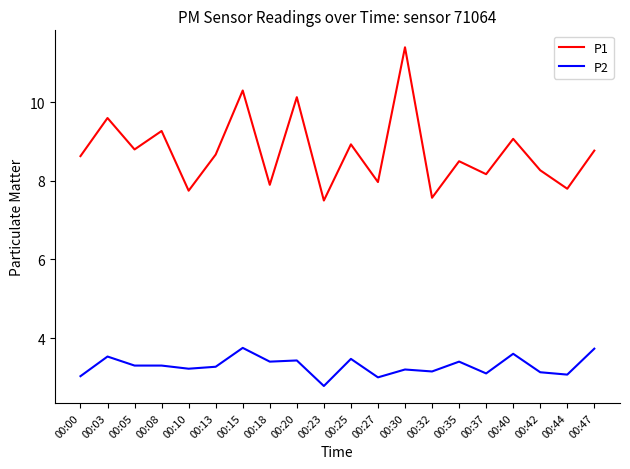

List the series in order of their overall mean, lowest first.

P2, P1